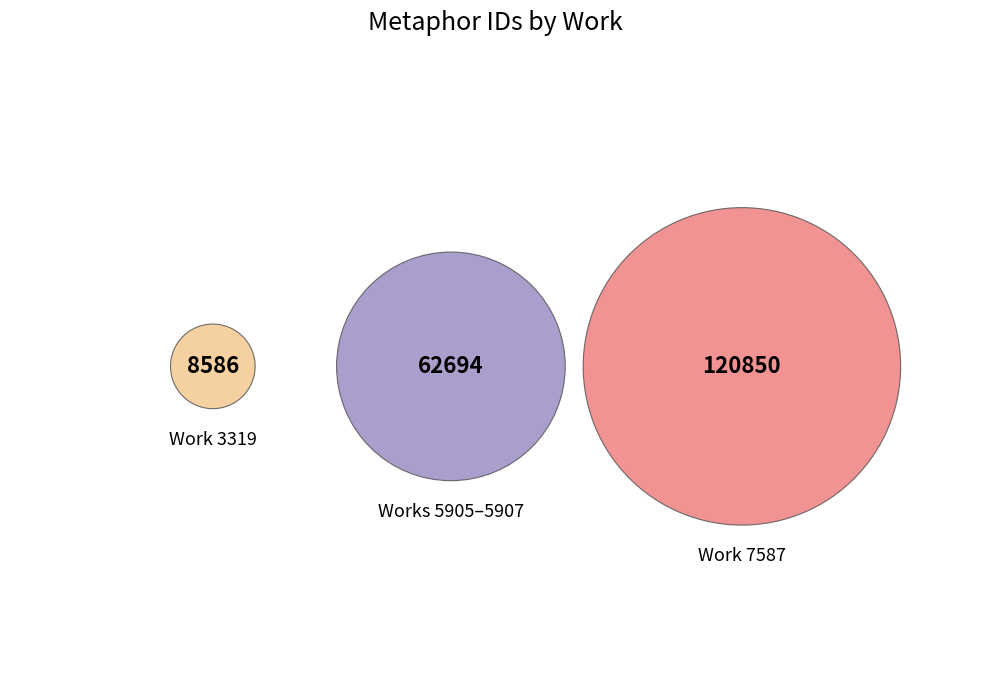

The work 7587 (V) slice represents 19% of the pie. True or false?

False